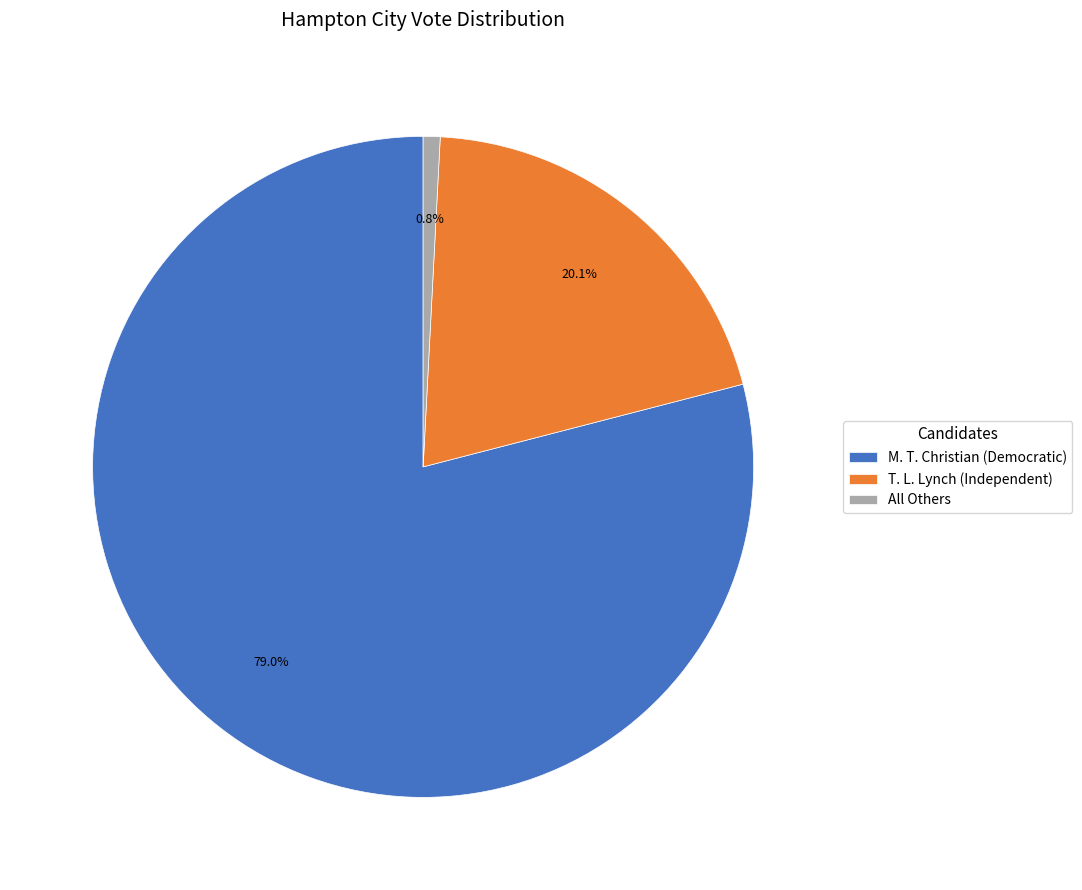

To the nearest percent, what percentage of the pie is T. L. Lynch (Independent)?

20%